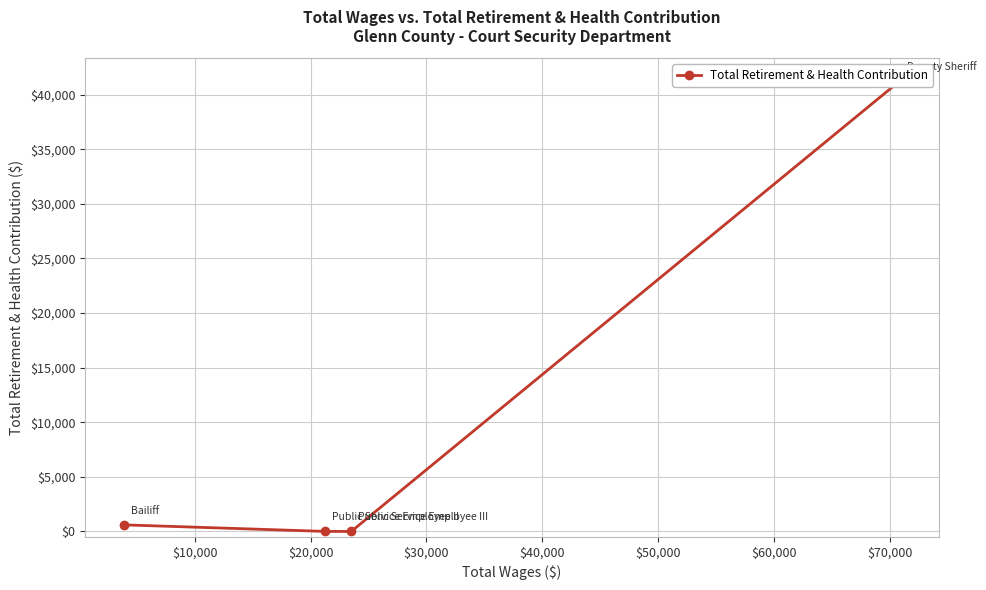

How many data points are less than 600?

2